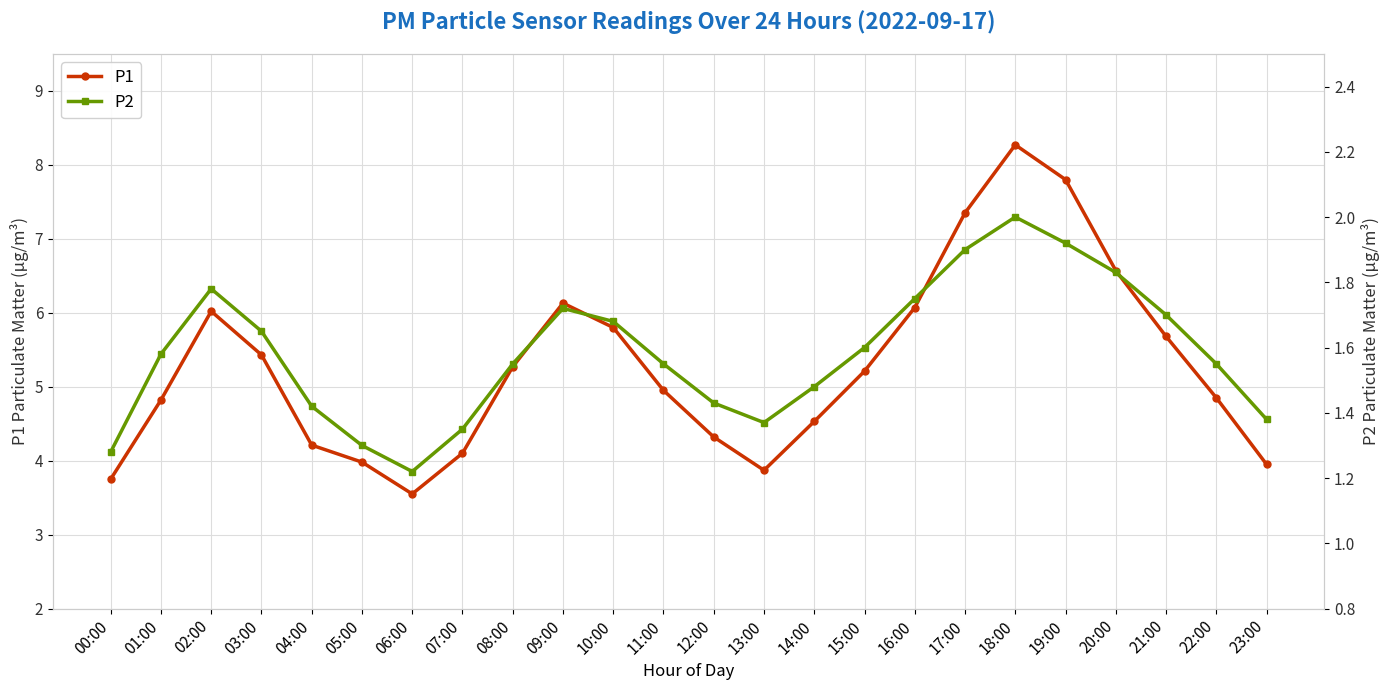

What is the maximum value for P2?

2.0